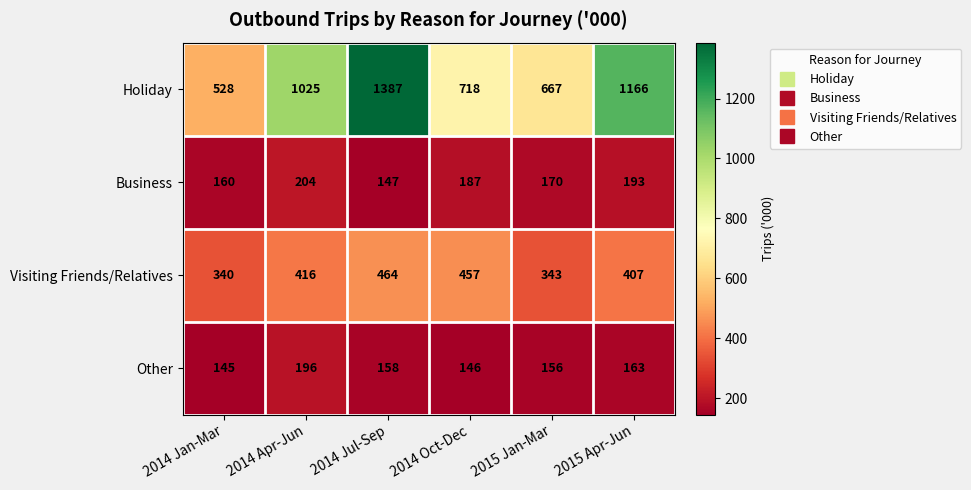

What is the difference between the highest and lowest values at 2014 Jan-Mar?

383